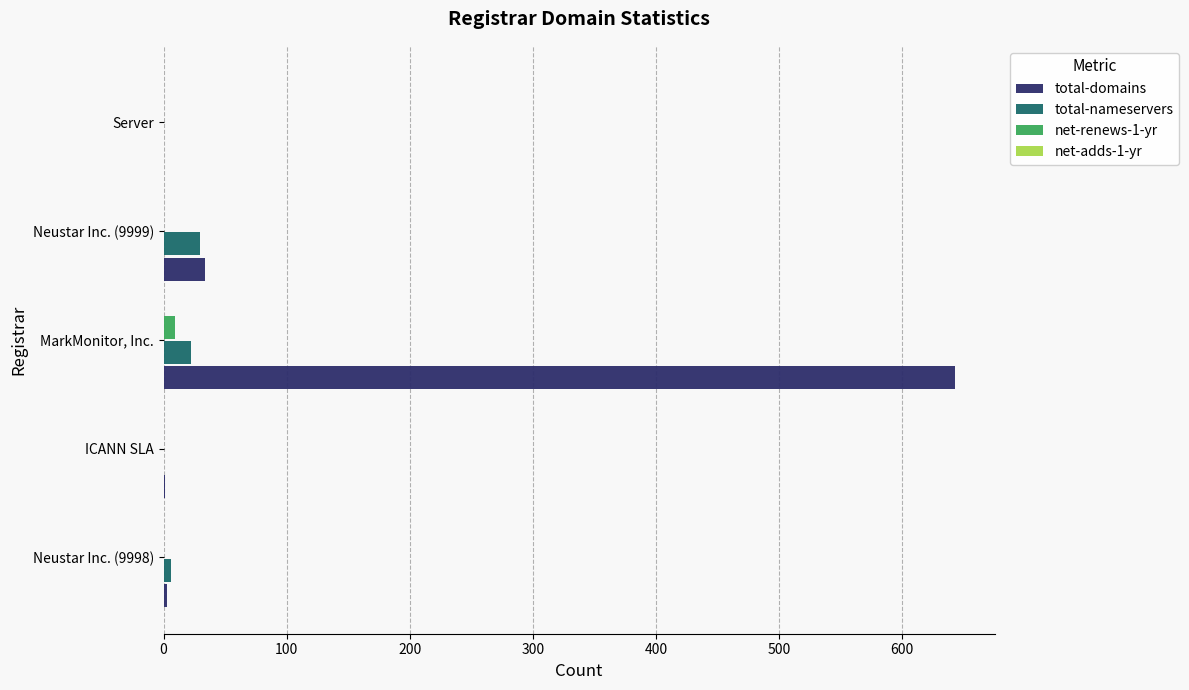

At which label is total-domains closest to 321?

Neustar Inc. (9999)